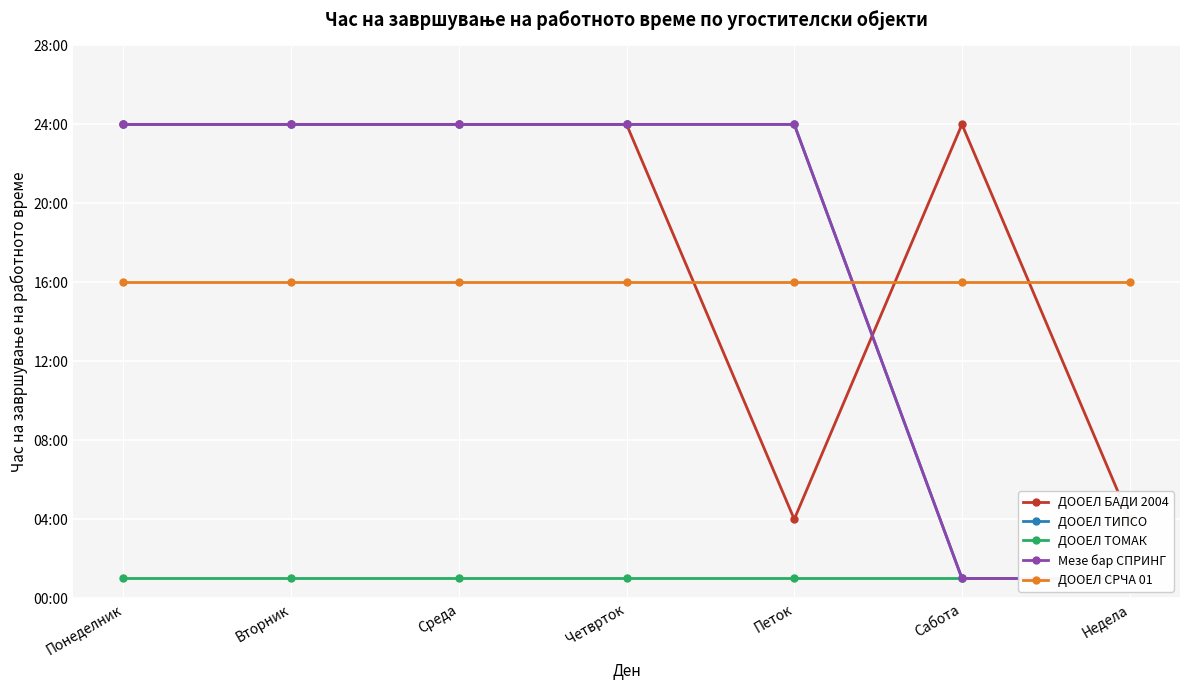

At how many categories does at least one series exceed 14?

7